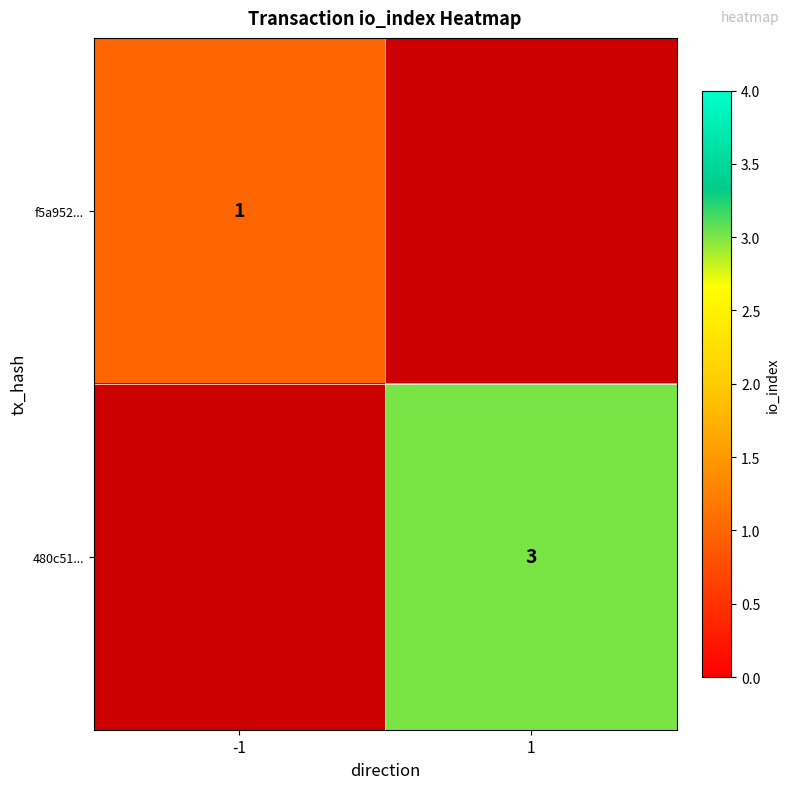

Is the value of 480c51... at 1 greater than the value of f5a952... at -1?

Yes